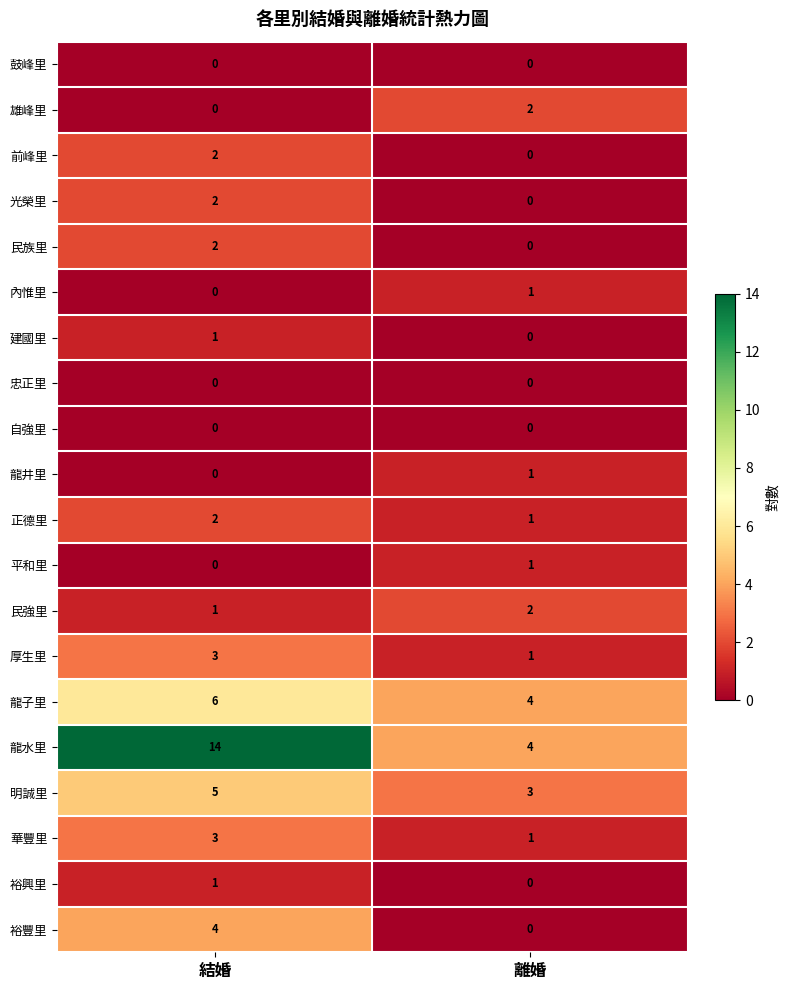

Between 結婚 and 離婚, which series saw the biggest shift?

龍水里